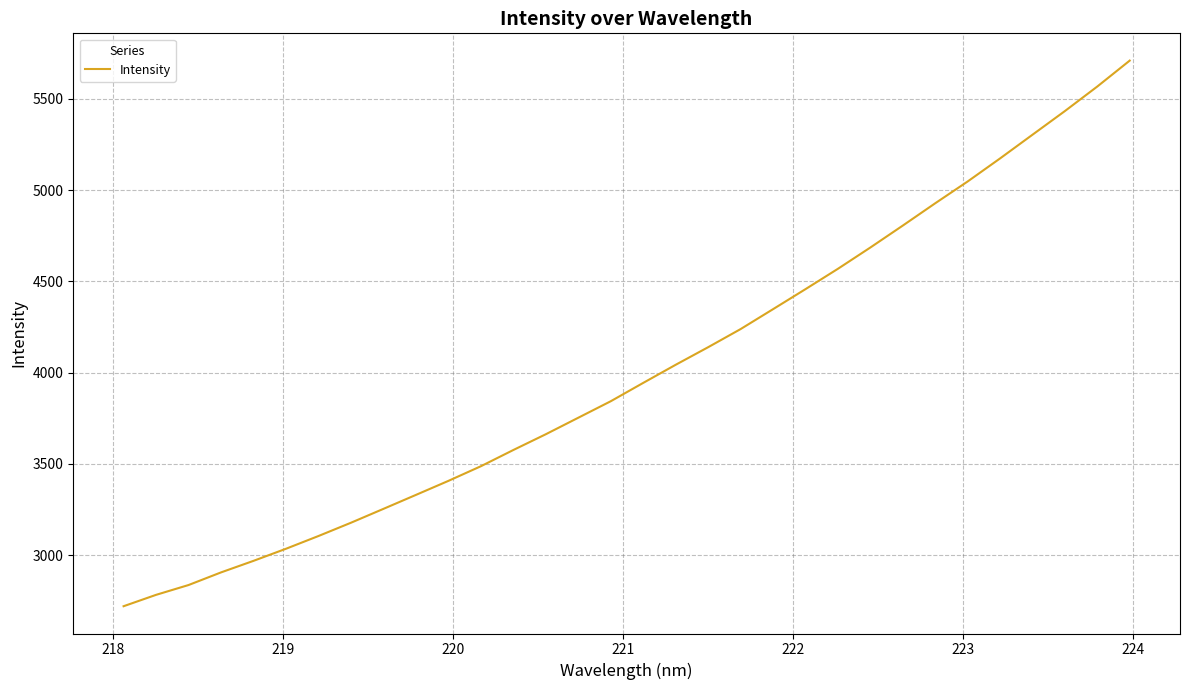

What is the difference between the maximum and minimum values?

2990.3